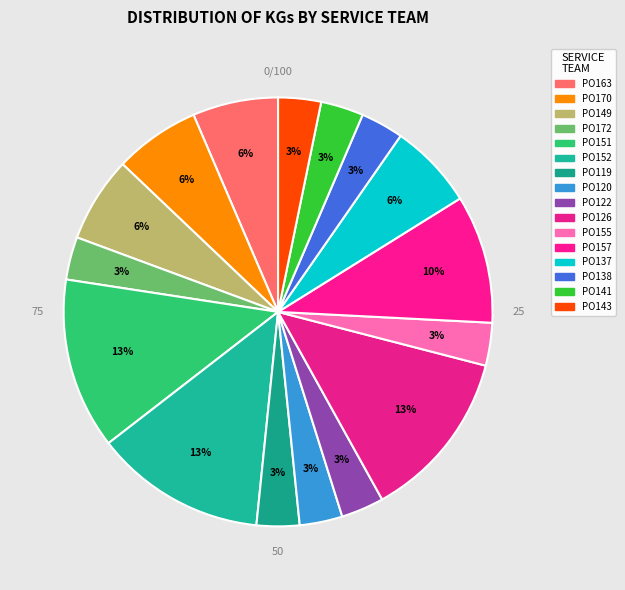

Count the number of slices in the pie.

16